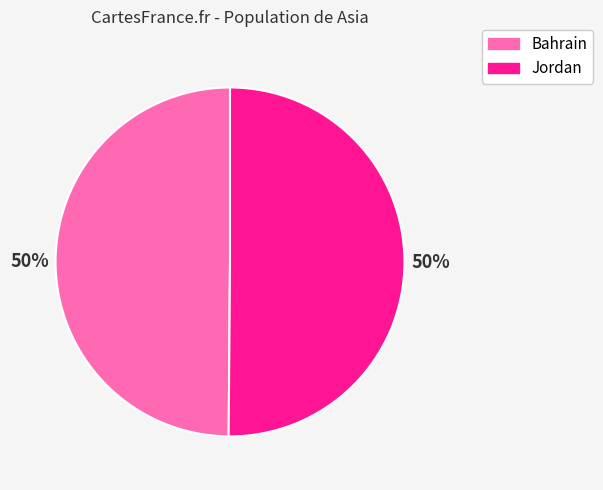

Approximately how many times larger is the value at Bahrain compared to Jordan?

1.0